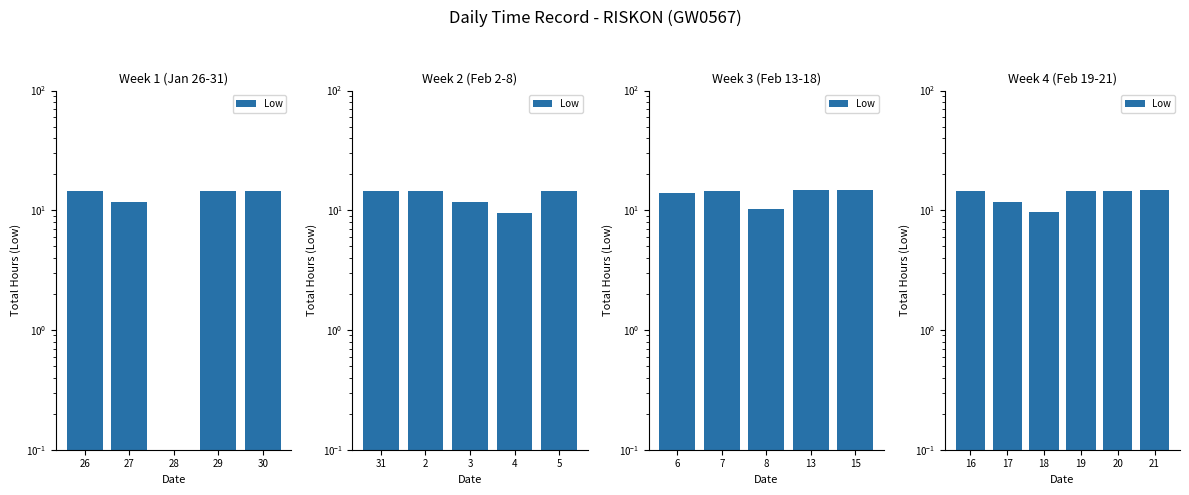

Are the bars horizontal?

No